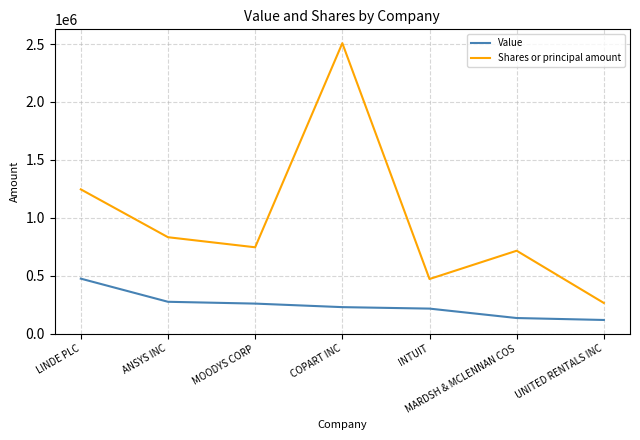

What is the difference between the Shares or principal amount values at COPART INC and LINDE PLC?

1262114